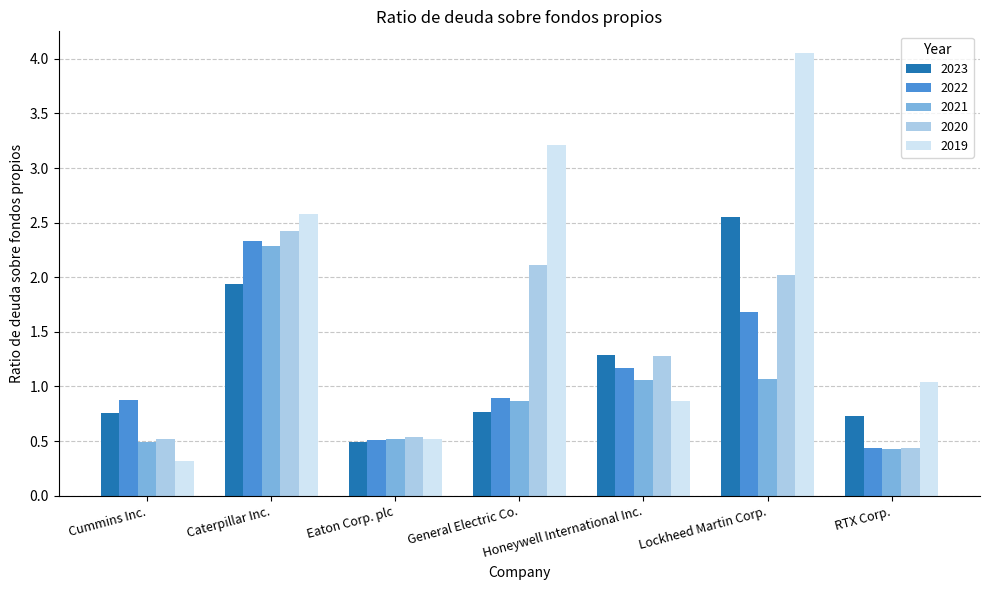

Which series has the widest spread of values?

2019